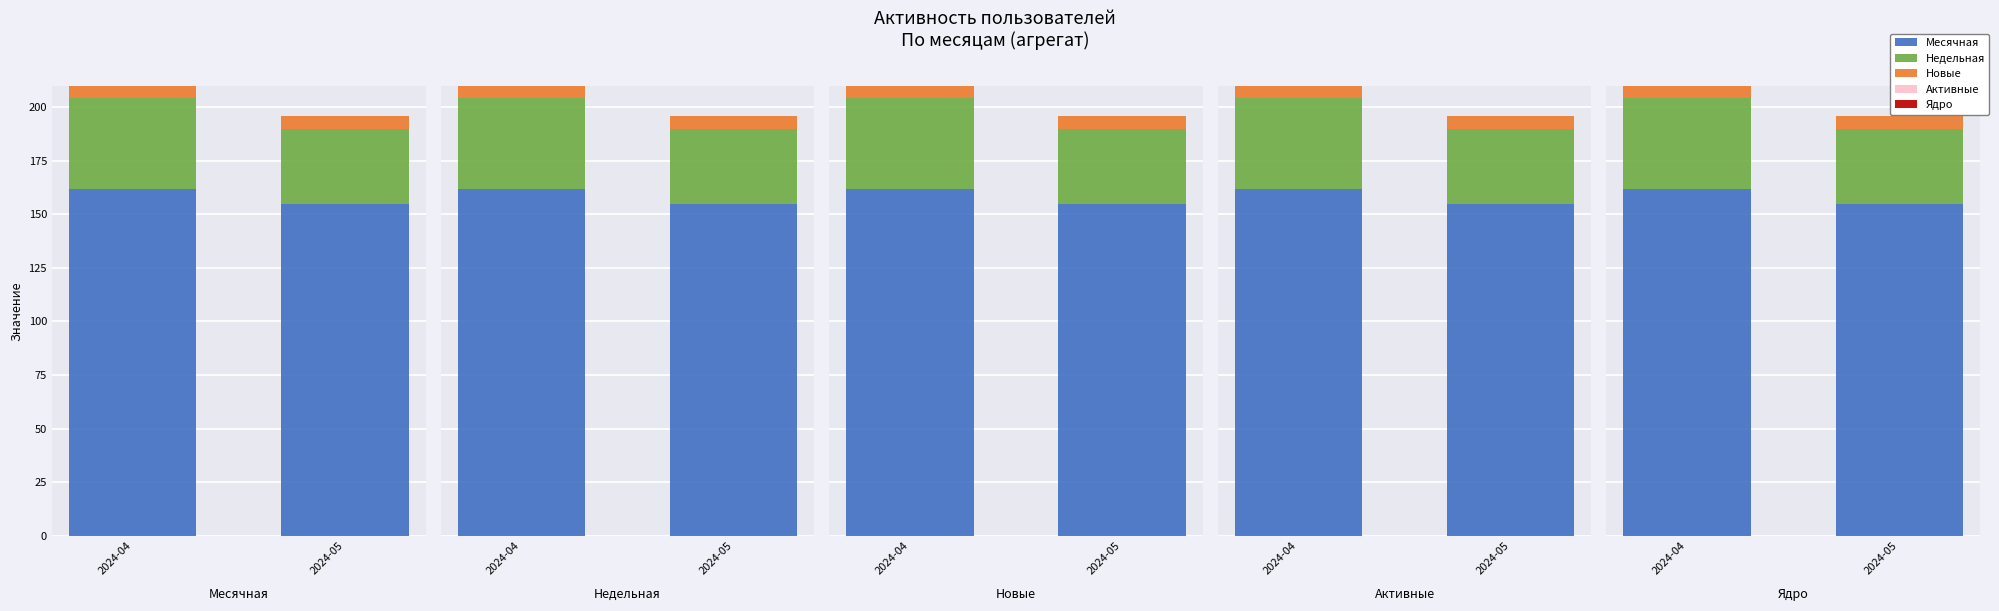

What are all the series names shown in the legend?

Месячная, Недельная, Новые, Активные, Ядро